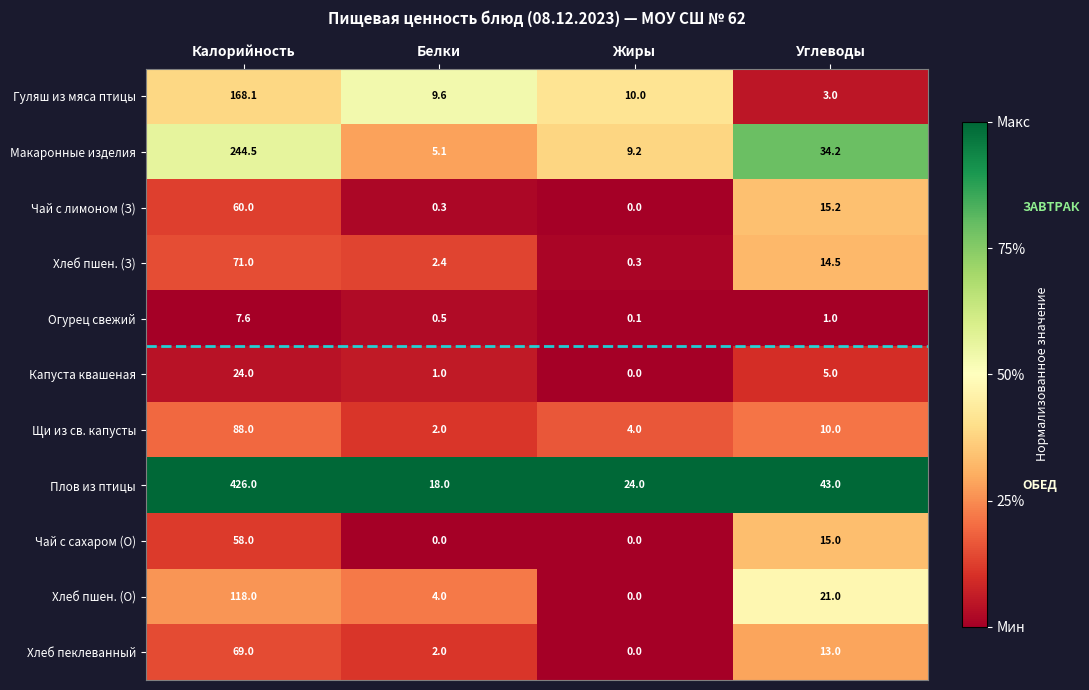

Which series has the largest total across all categories?

Плов из птицы